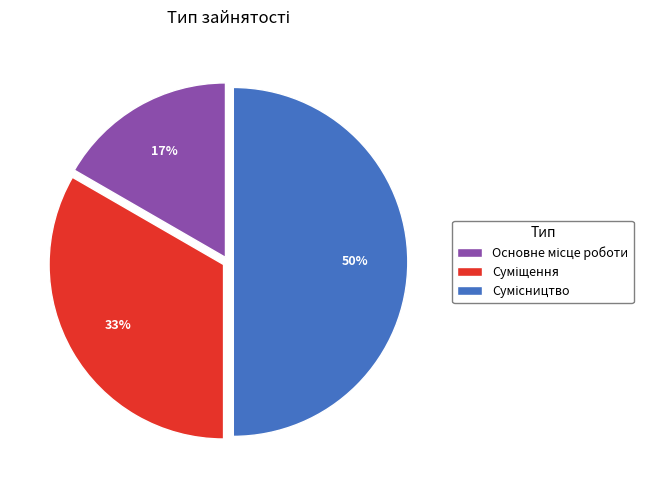

To the nearest percent, what is the difference between the largest and smallest slice percentages?

33%